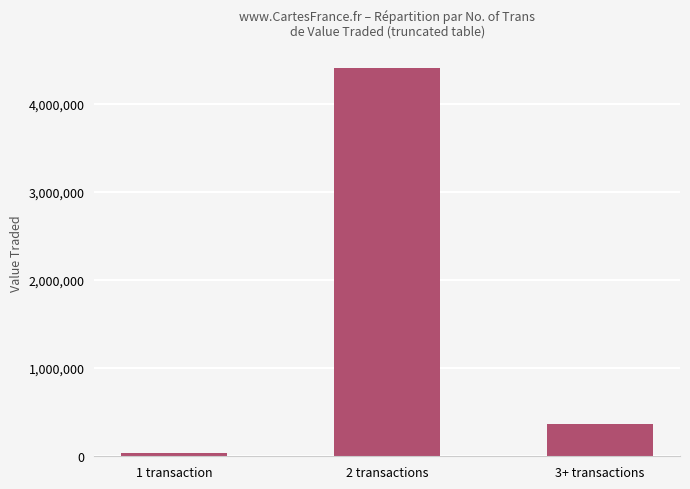

Rank the categories by value from lowest to highest.

1 transaction, 3+ transactions, 2 transactions